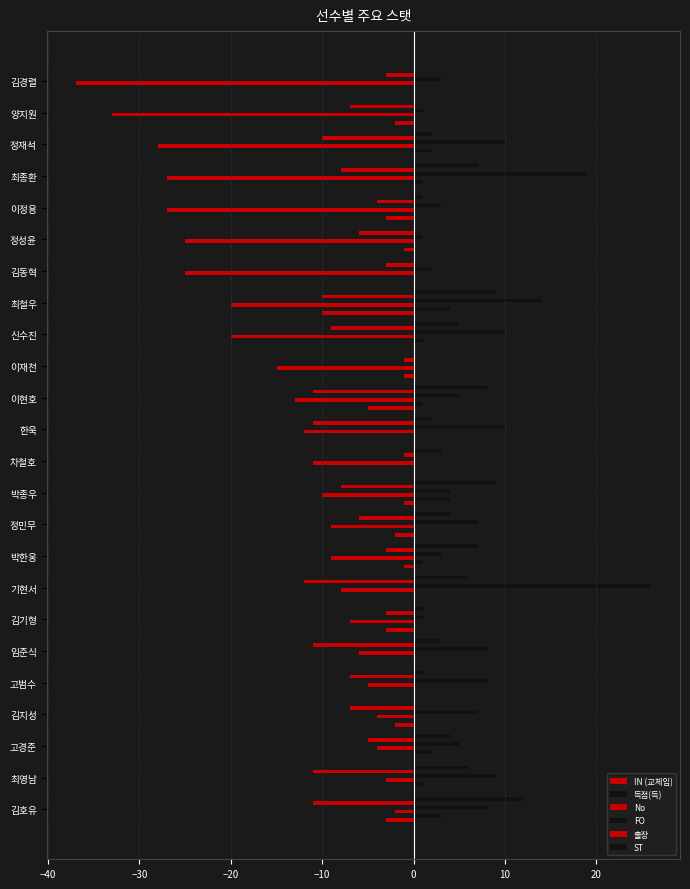

Which series has the largest total across all categories?

FO